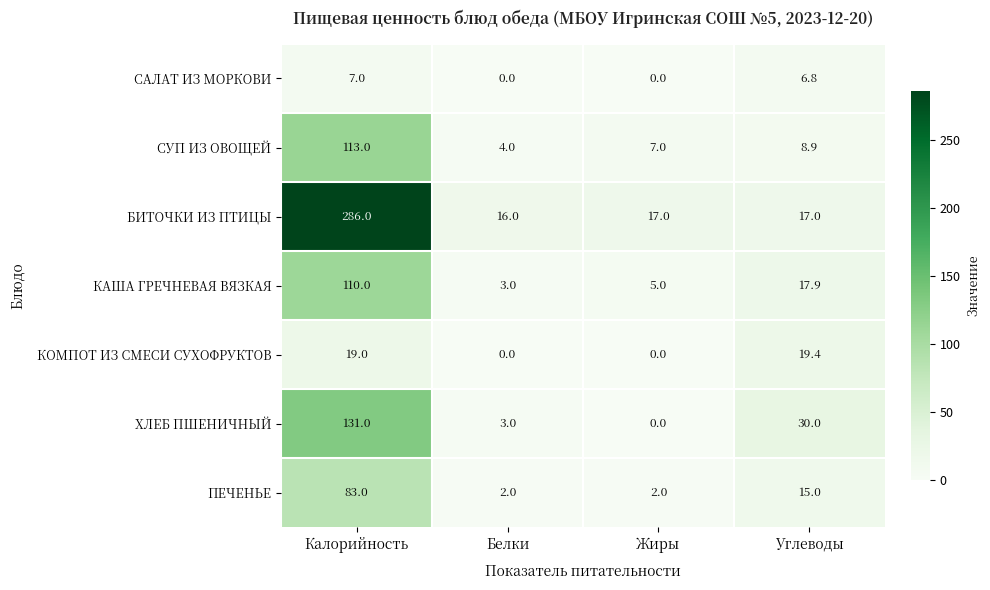

List the series in order of their peak value, highest first.

БИТОЧКИ ИЗ ПТИЦЫ, ХЛЕБ ПШЕНИЧНЫЙ, СУП ИЗ ОВОЩЕЙ, КАША ГРЕЧНЕВАЯ ВЯЗКАЯ, ПЕЧЕНЬЕ, КОМПОТ ИЗ СМЕСИ СУХОФРУКТОВ, САЛАТ ИЗ МОРКОВИ